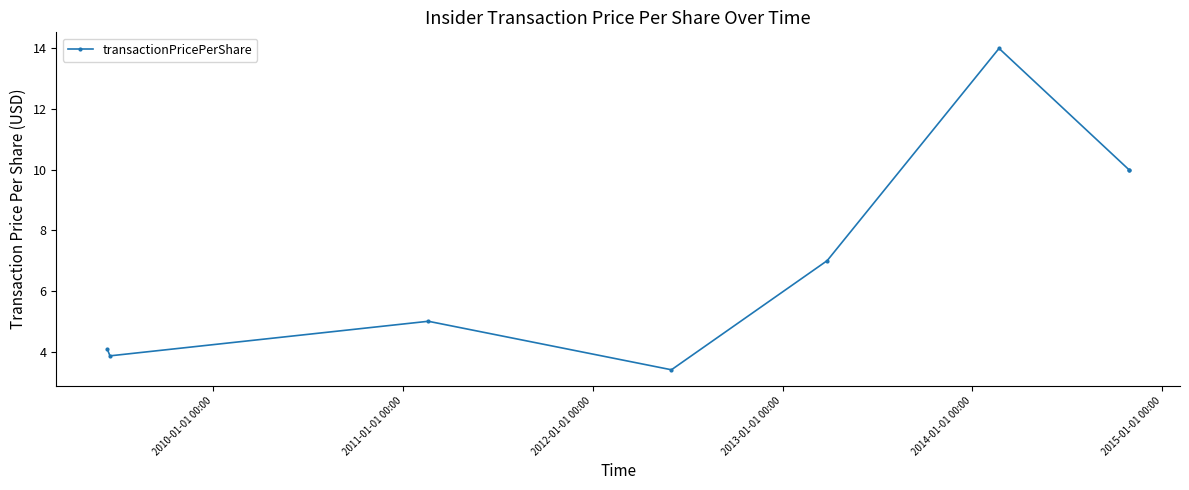

What is the value of the 2nd point from the left?

3.9